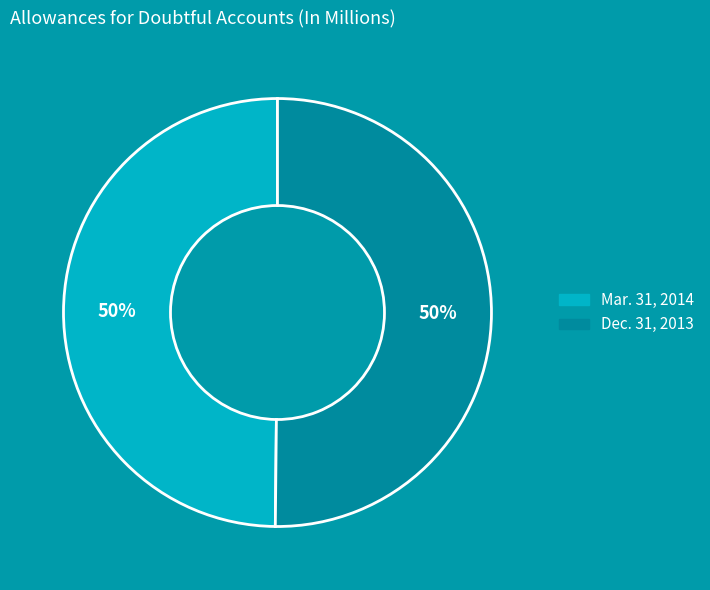

How many segments does this pie chart have?

2